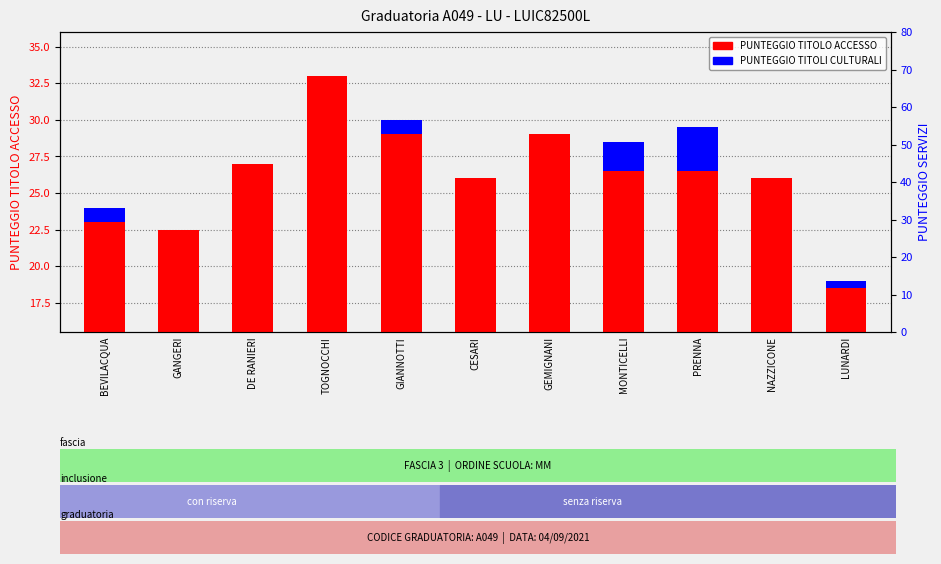

How many bars are there in each group?

2